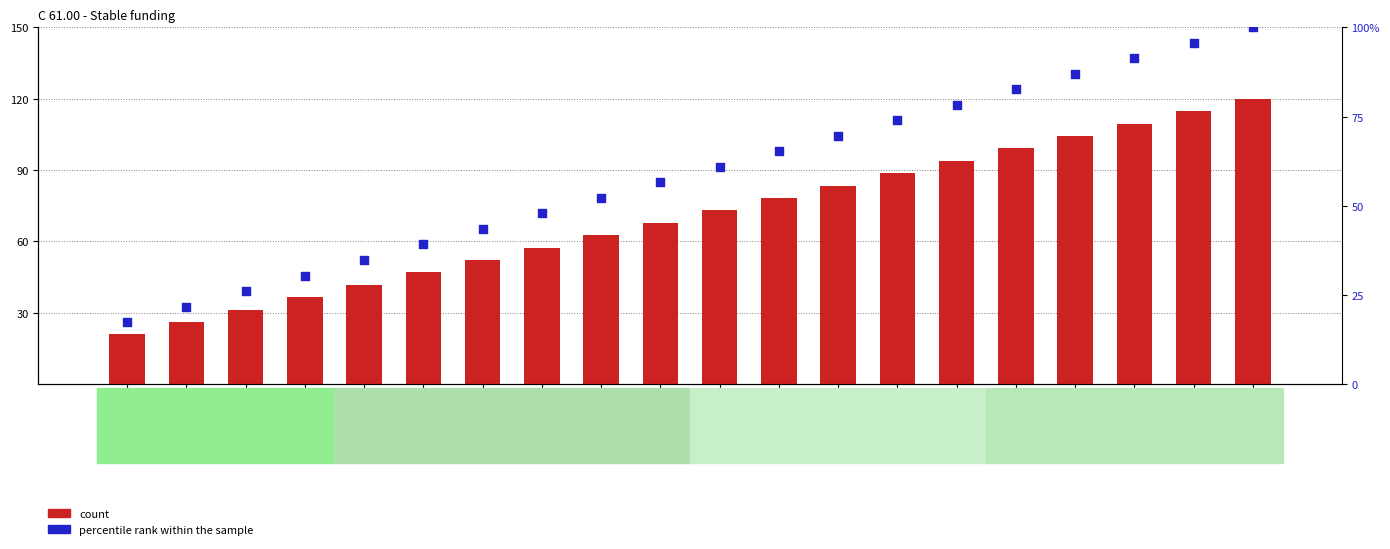

Which series has the largest total across all categories?

count